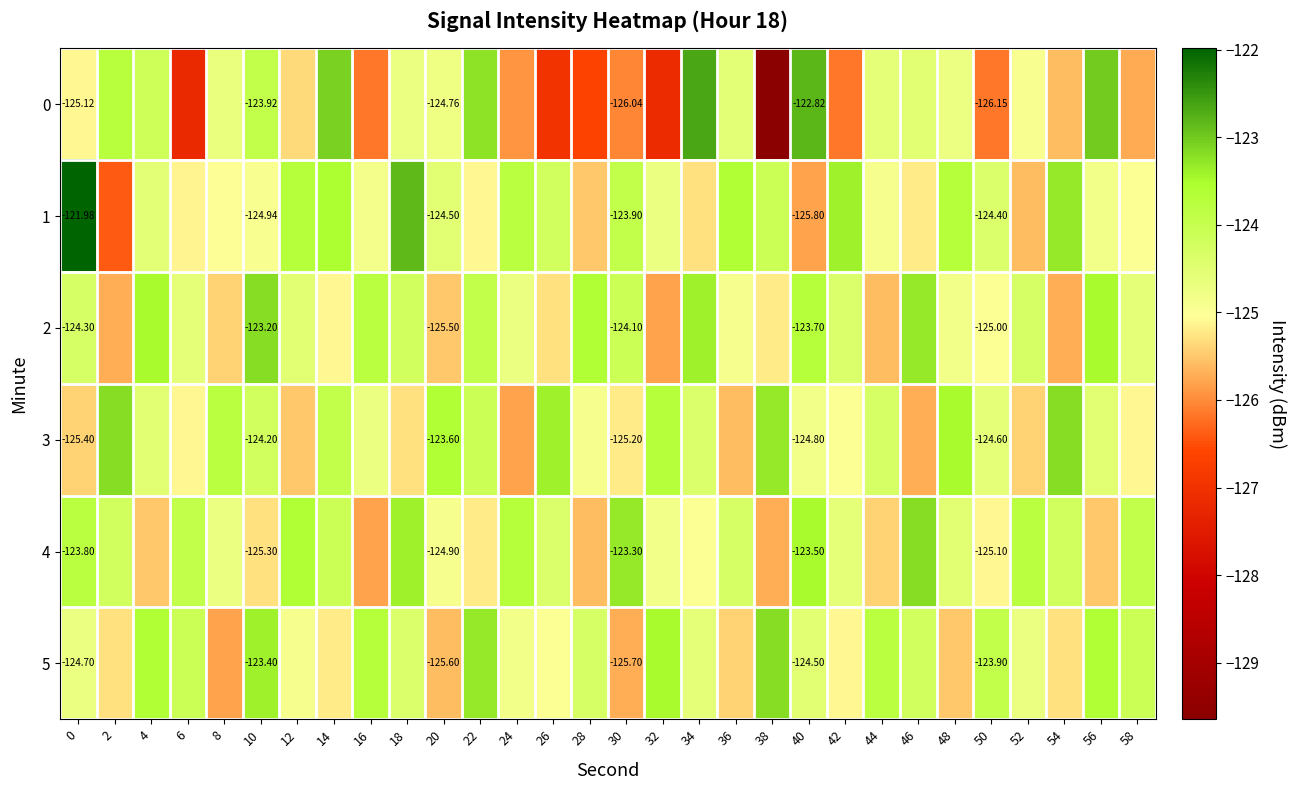

The 5 series shows -124.8 at 24. True or false?

True